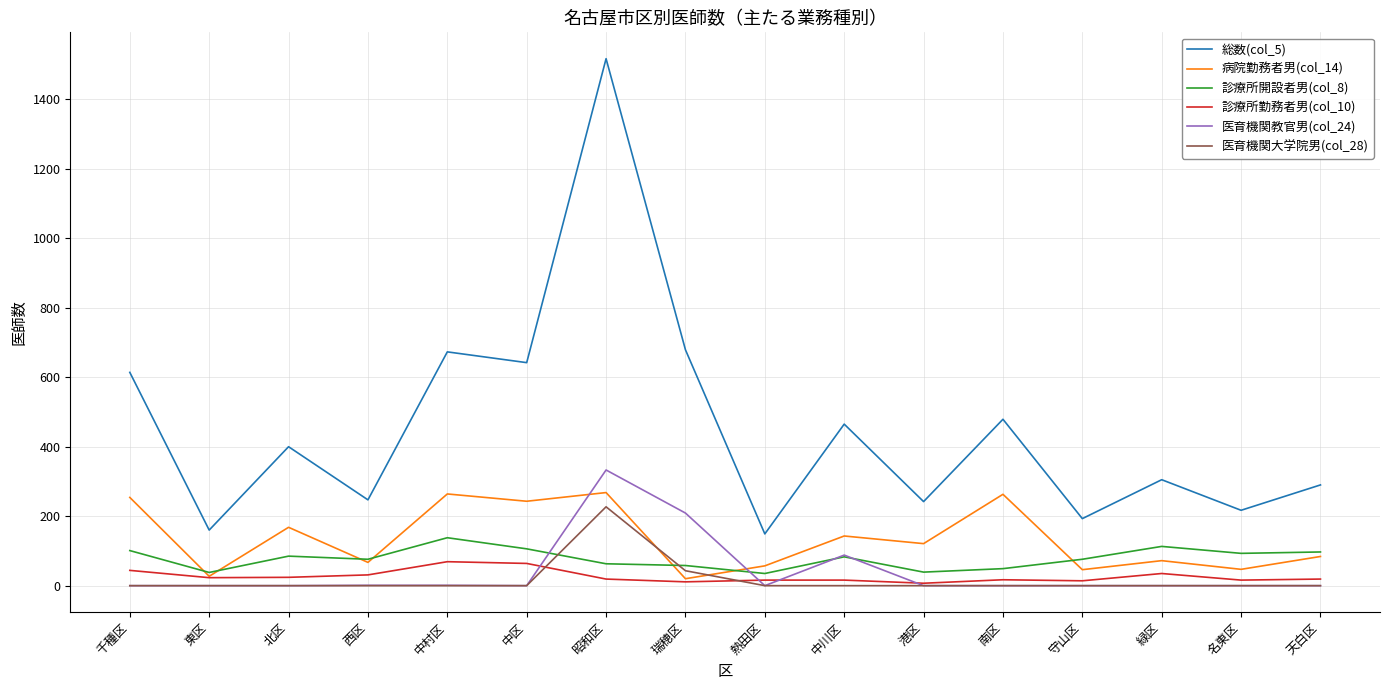

What is the lowest value of the 診療所開設者男(col_8) series?

35